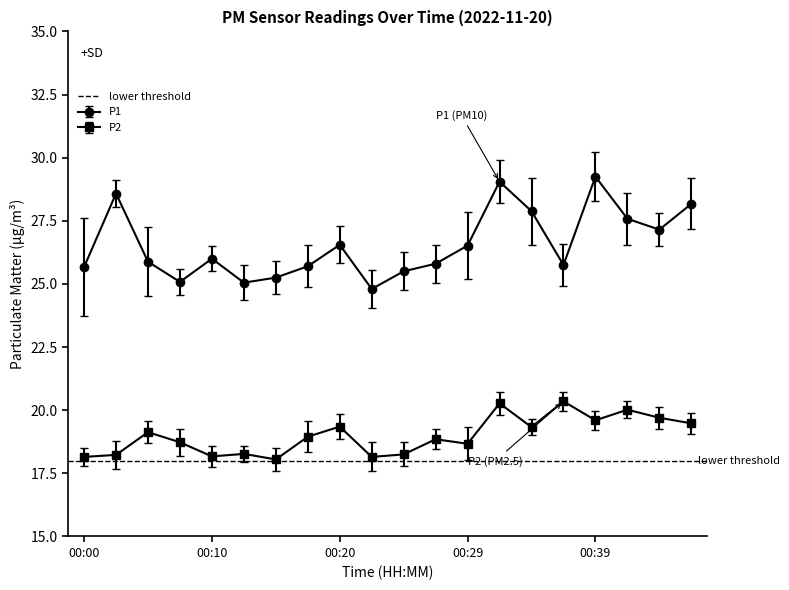

How many interior local valleys does the P2 series have?

6